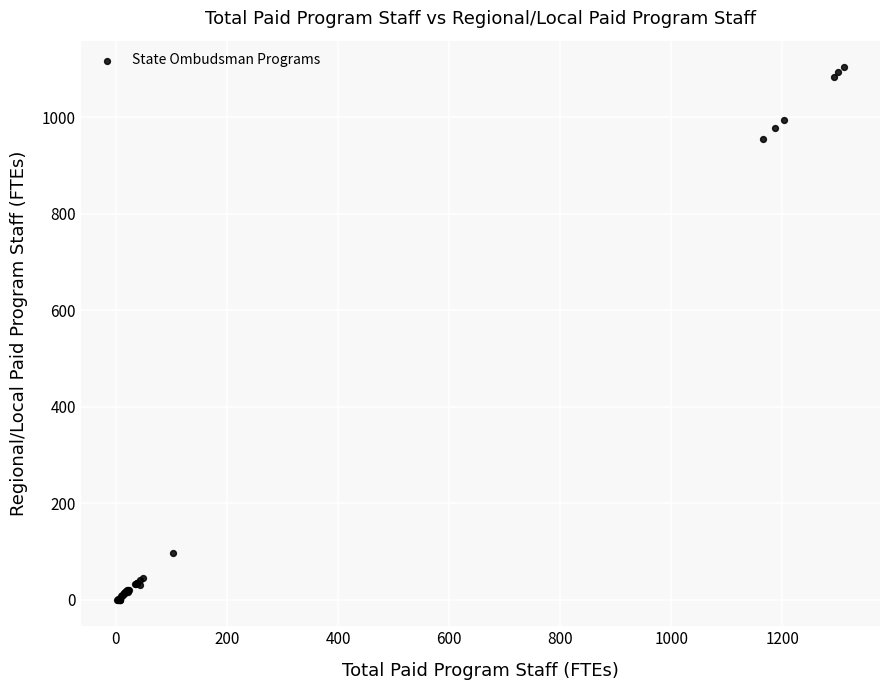

What Y value in the scatter plot is closest to 552?

955.9